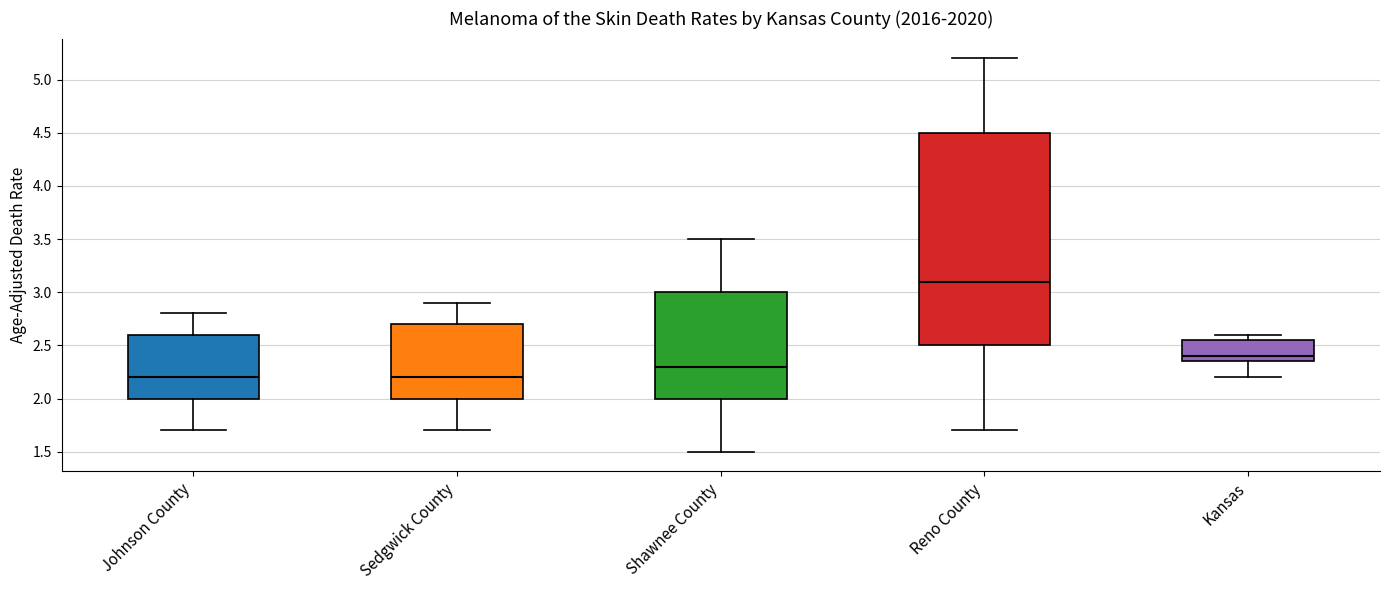

Reading left to right, read every box against the y-axis: the position of its median line, the range the box covers, and the ends of its whiskers. The values are not printed on the chart, so give them approximately, as read against the axis.

Johnson County: median 2.20, box 2.00 to 2.60, whiskers 1.70 to 2.80
Sedgwick County: median 2.20, box 2.00 to 2.70, whiskers 1.70 to 2.90
Shawnee County: median 2.30, box 2.00 to 3.00, whiskers 1.50 to 3.50
Reno County: median 3.10, box 2.50 to 4.50, whiskers 1.70 to 5.20
Kansas: median 2.40, box 2.35 to 2.55, whiskers 2.20 to 2.60